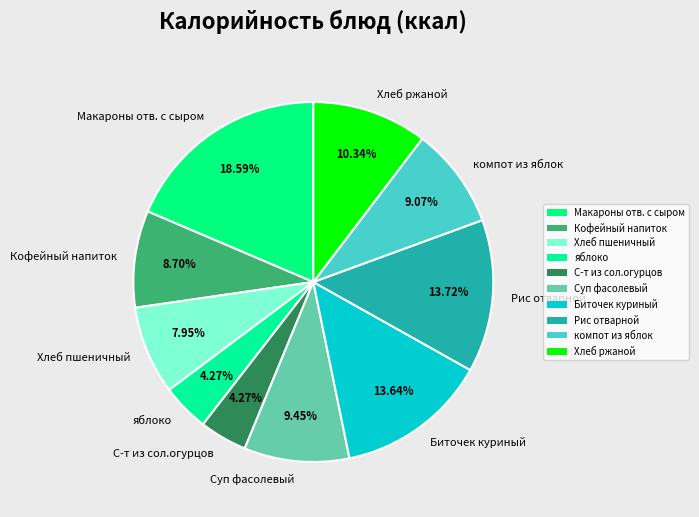

Which category has the biggest portion of the pie?

Макароны отв. с сыром